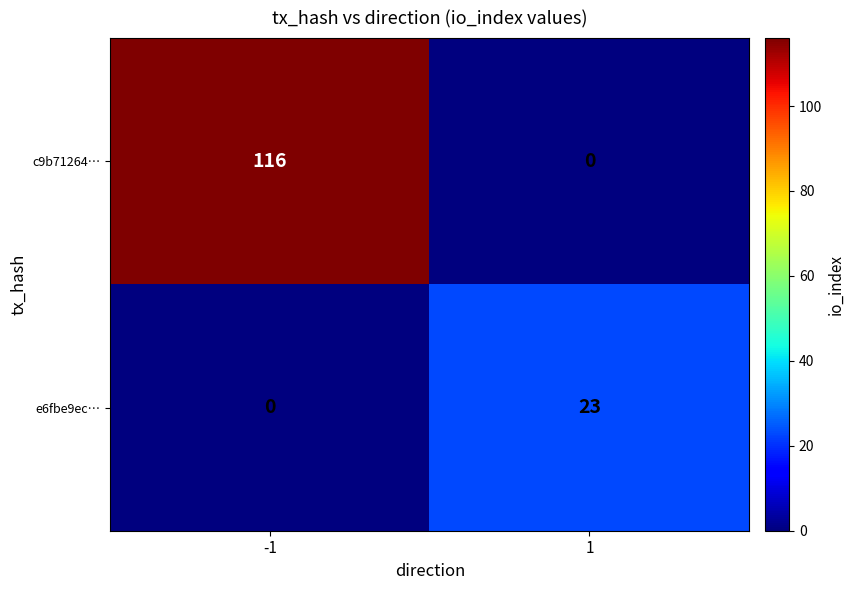

Which series has the largest total across all categories?

c9b71264…